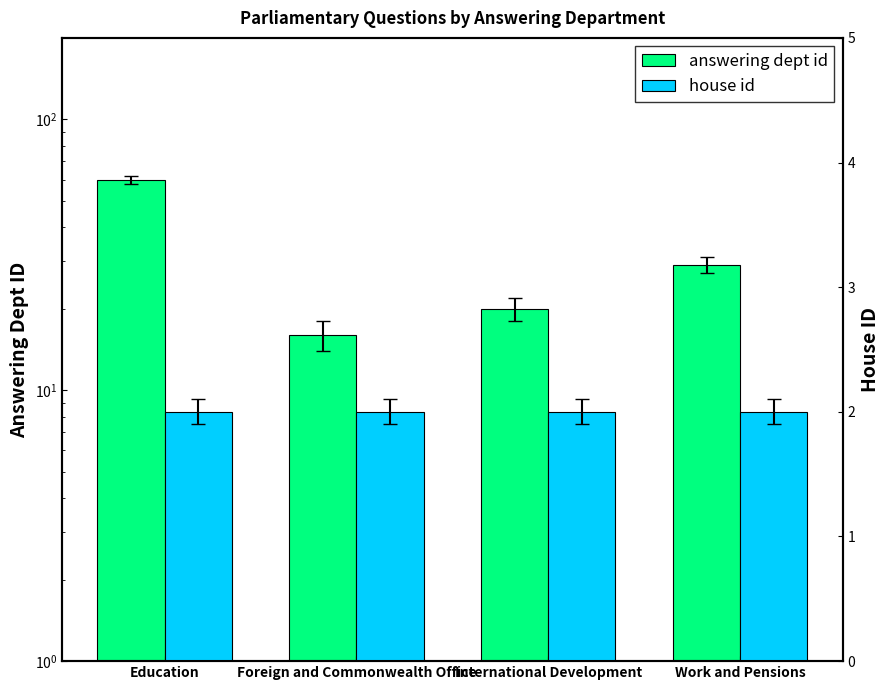

What is the sum of the house id values at Education and Foreign and Commonwealth Office?

4